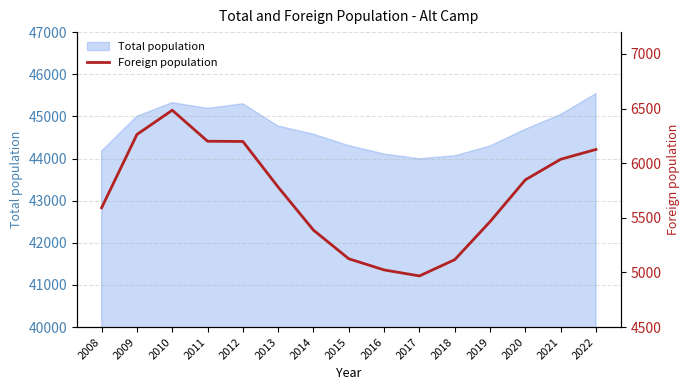

Is it true that the value at 2021 is 6036?

True